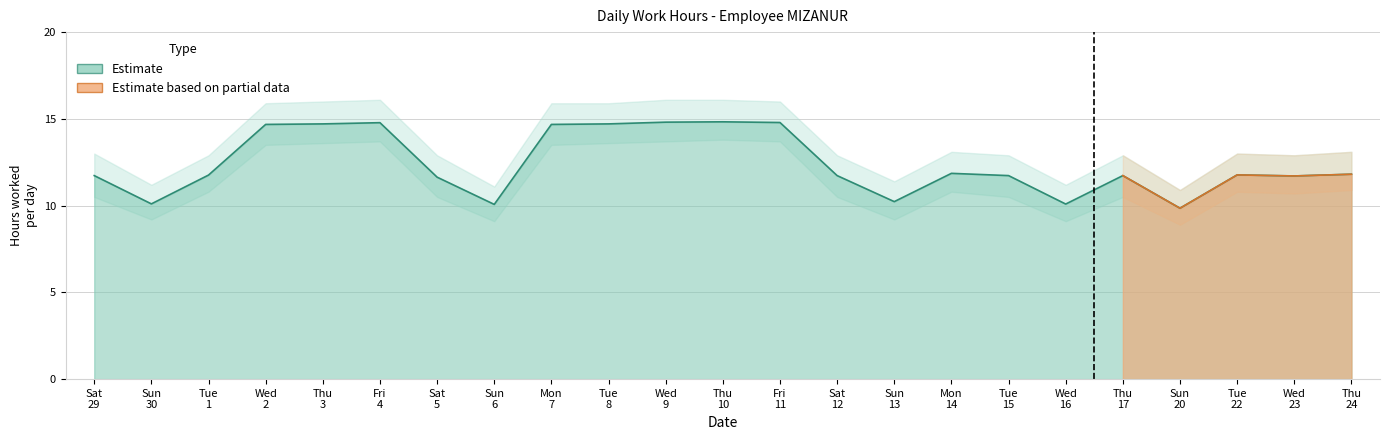

Reading right to left, transcribe all the data shown in this chart.

Estimate: 11.8	11.7	11.8	9.8	11.7	10.1	11.7	11.9	10.2	11.7	14.8	14.8	14.8	14.7	14.7	10.1	11.6	14.8	14.7	14.7	11.8	10.1	11.7
Estimate_low: 10.9	10.7	10.8	8.9	10.5	9.1	10.5	10.8	9.2	10.5	13.7	13.8	13.7	13.6	13.5	9.1	10.5	13.7	13.6	13.5	10.8	9.2	10.5
Estimate_high: 13.1	12.9	13.0	10.9	12.9	11.2	12.9	13.1	11.4	12.9	16.0	16.1	16.1	15.9	15.9	11.1	12.9	16.1	16.0	15.9	12.9	11.2	13.0
Partial: 11.8	11.7	11.8	9.8	11.7	0.0	0.0	0.0	0.0	0.0	0.0	0.0	0.0	0.0	0.0	0.0	0.0	0.0	0.0	0.0	0.0	0.0	0.0
Partial_low: 10.9	10.7	10.8	8.9	10.5	0.0	0.0	0.0	0.0	0.0	0.0	0.0	0.0	0.0	0.0	0.0	0.0	0.0	0.0	0.0	0.0	0.0	0.0
Partial_high: 13.1	12.9	13.0	10.9	12.9	0.0	0.0	0.0	0.0	0.0	0.0	0.0	0.0	0.0	0.0	0.0	0.0	0.0	0.0	0.0	0.0	0.0	0.0